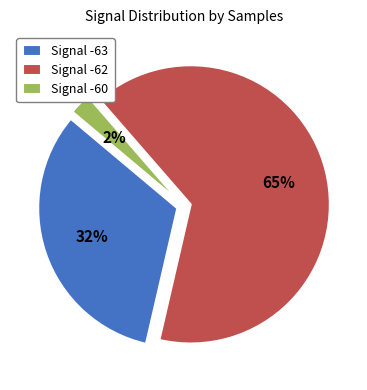

Count the number of slices in the pie.

3